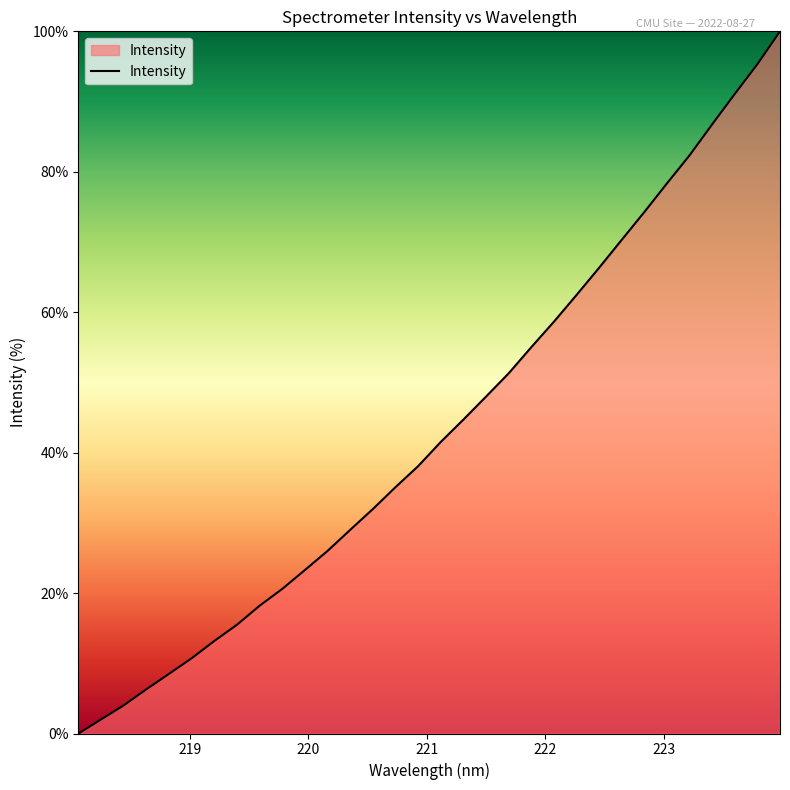

What is the sum of all values?

1389.0